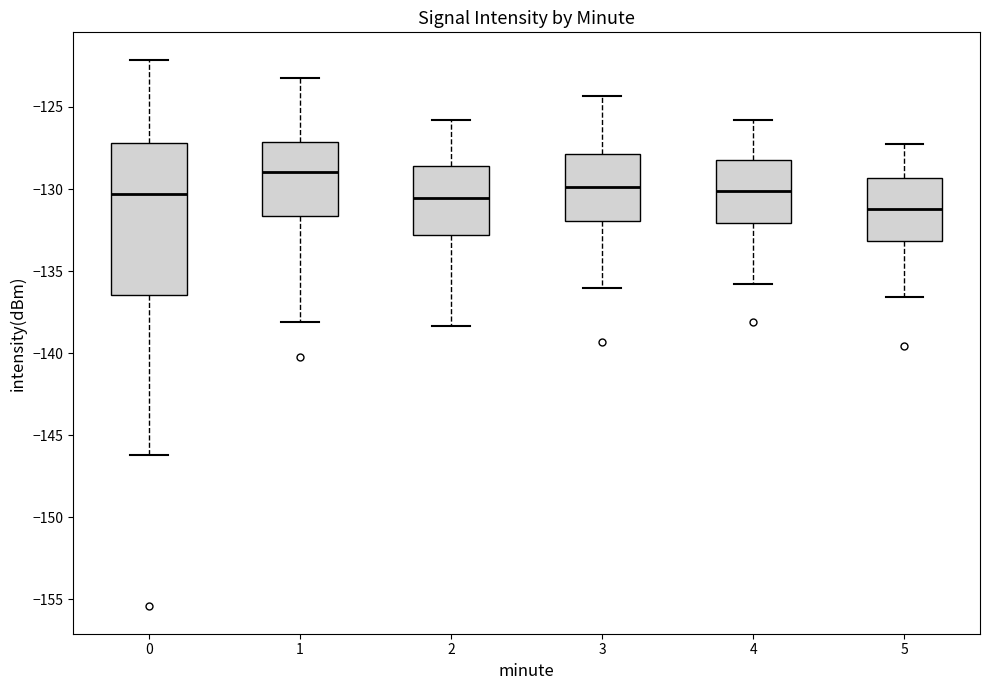

Reading left to right, transcribe this box plot: for each box, give where its median line is, the range the box spans, and where its two whiskers end, as read against the y-axis. The values are not printed on the chart, so give them approximately, as read against the axis.

0: median -130.5, box -136.5 to -127.0, whiskers -146.0 to -122.0
1: median -129.0, box -131.5 to -127.0, whiskers -138.0 to -123.0
2: median -130.5, box -133.0 to -128.5, whiskers -138.5 to -126.0
3: median -130.0, box -132.0 to -128.0, whiskers -136.0 to -124.5
4: median -130.0, box -132.0 to -128.0, whiskers -136.0 to -126.0
5: median -131.0, box -133.0 to -129.5, whiskers -136.5 to -127.0